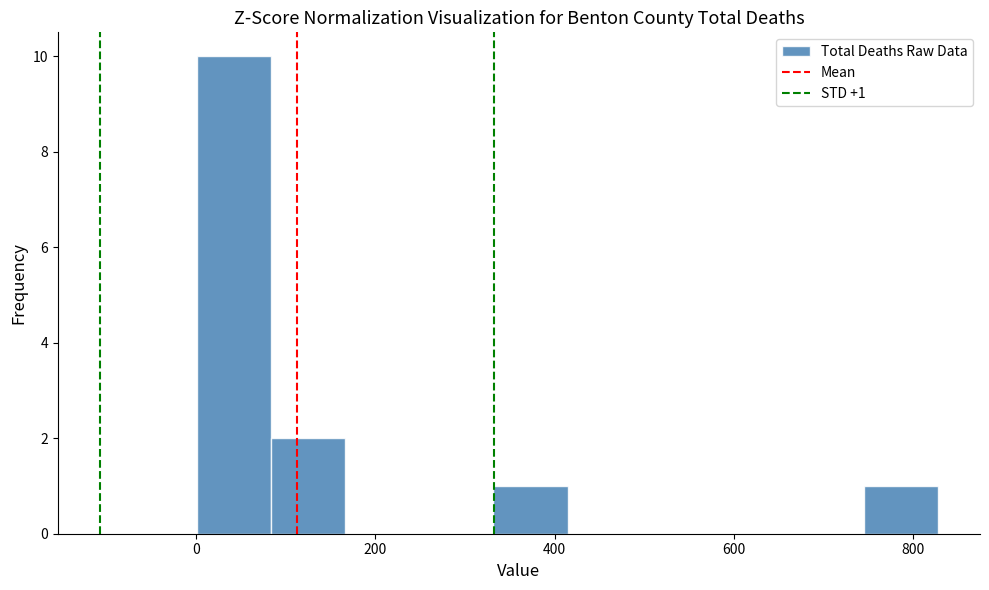

Which range on the x-axis has the tallest bar?

0 to 80